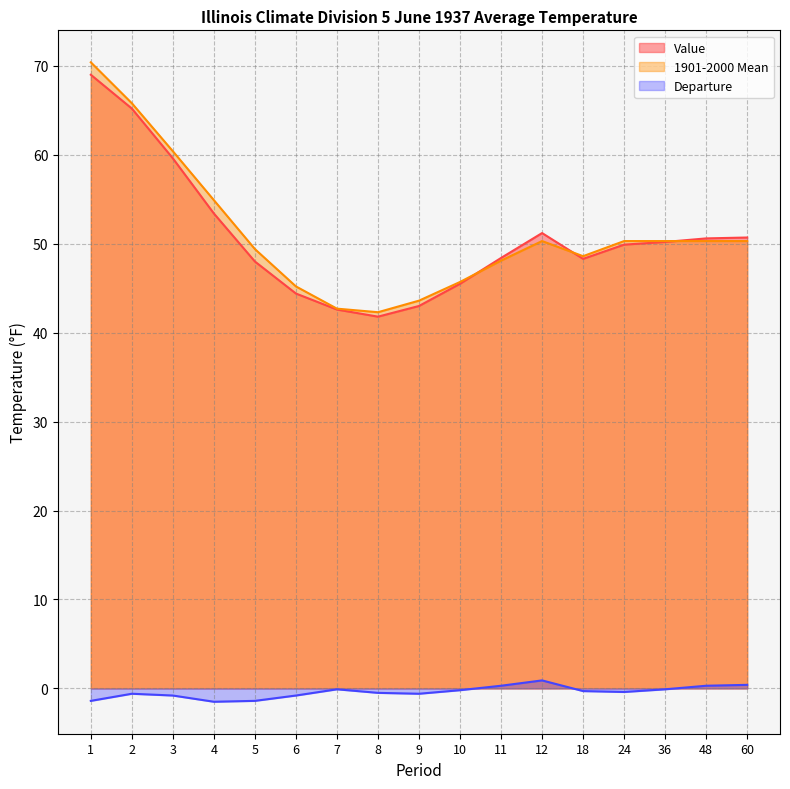

True or false: 1901-2000 Mean and Value cross at least once.

True